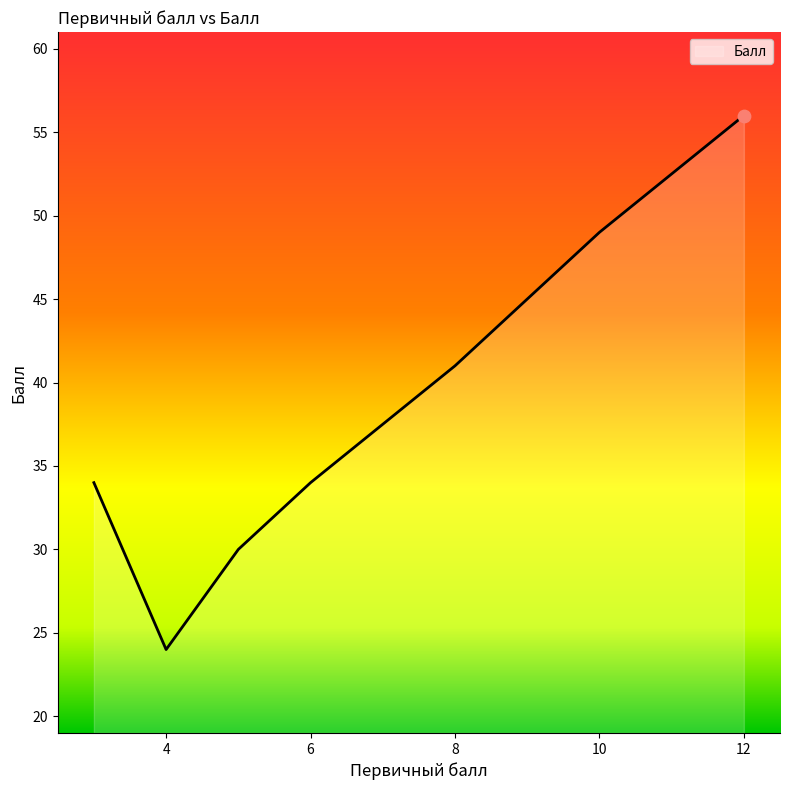

Approximately how many times larger is the value at 10 compared to 6?

1.4